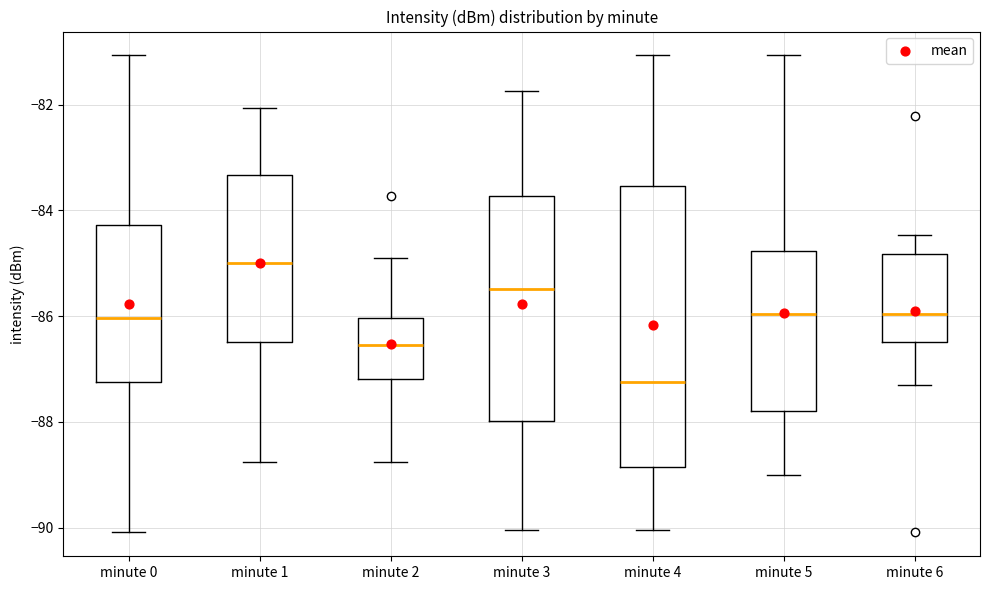

Where does the lower whisker of the box for minute 3 end on the y-axis? The values are not printed on the chart, so give them approximately, as read against the axis.

-90.0